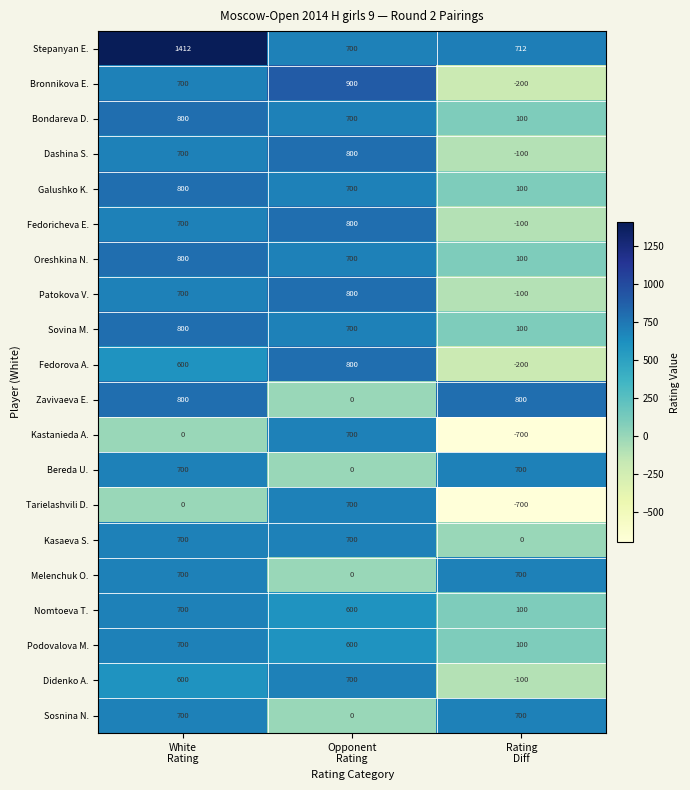

Between White
Rating and Opponent
Rating, which series saw the biggest shift?

Zavivaeva E.